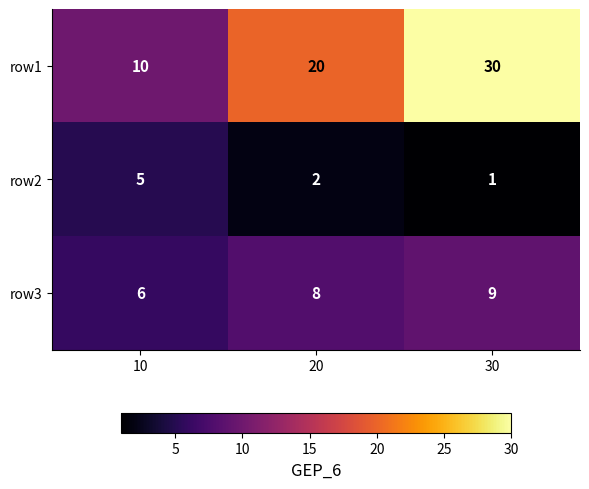

Between 10 and 30, which series saw the biggest shift?

row1